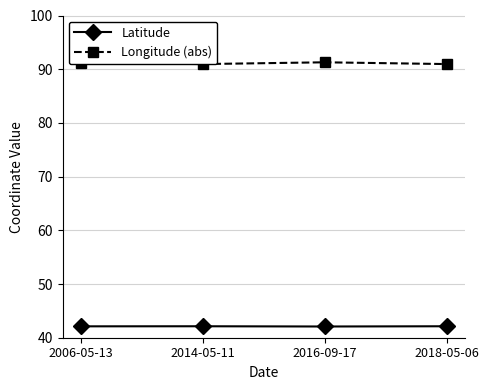

What is the minimum value for Longitude (abs)?

91.0